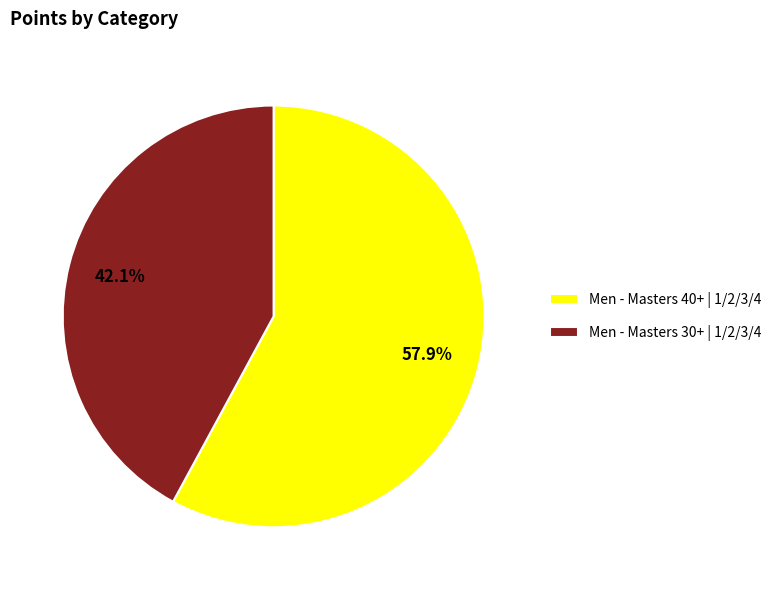

To the nearest percent, what is the average slice percentage?

50%